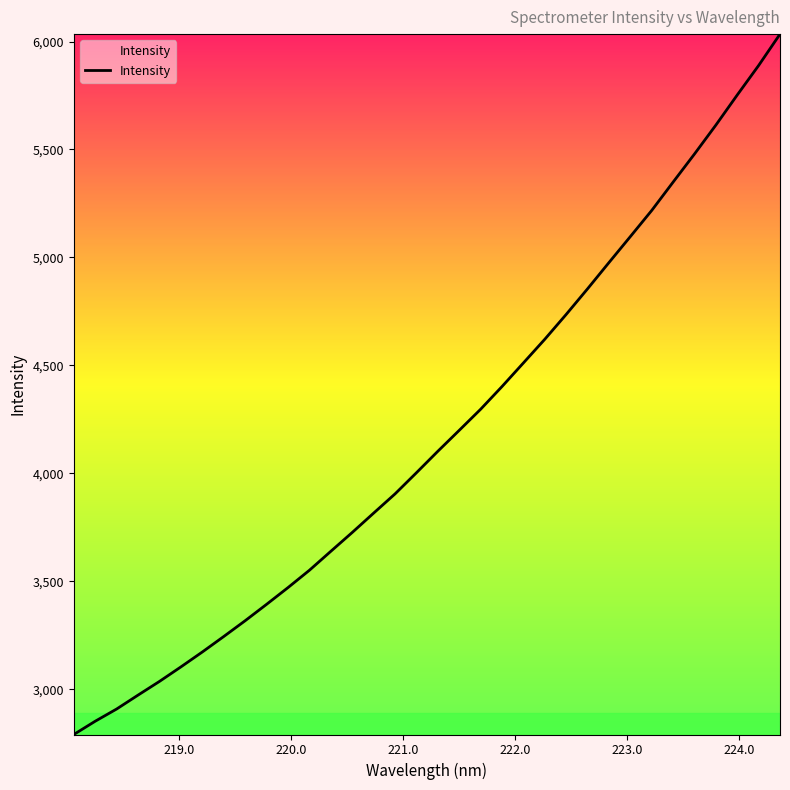

What is the smallest value displayed?

2790.0